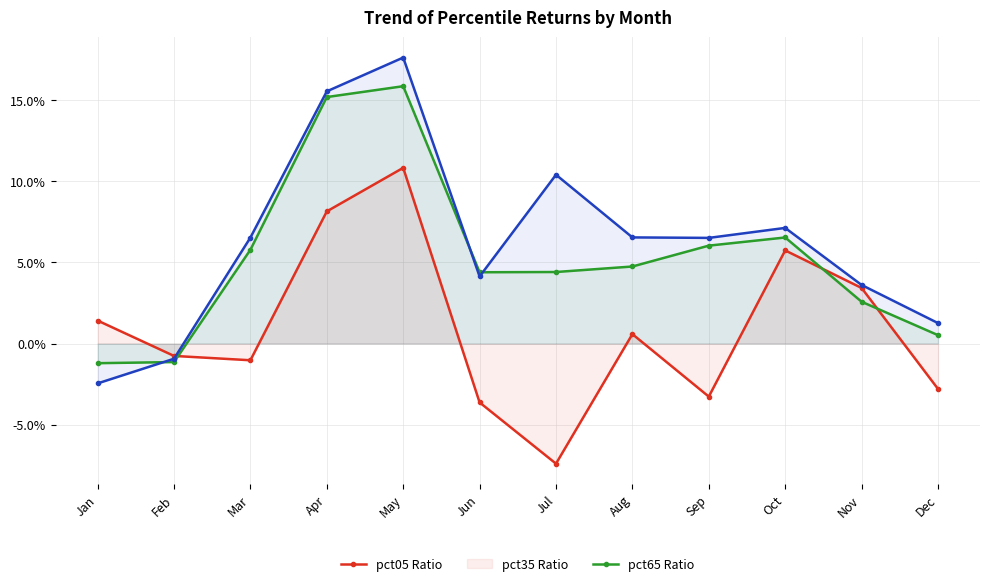

Which series has the largest total across all categories?

pct65